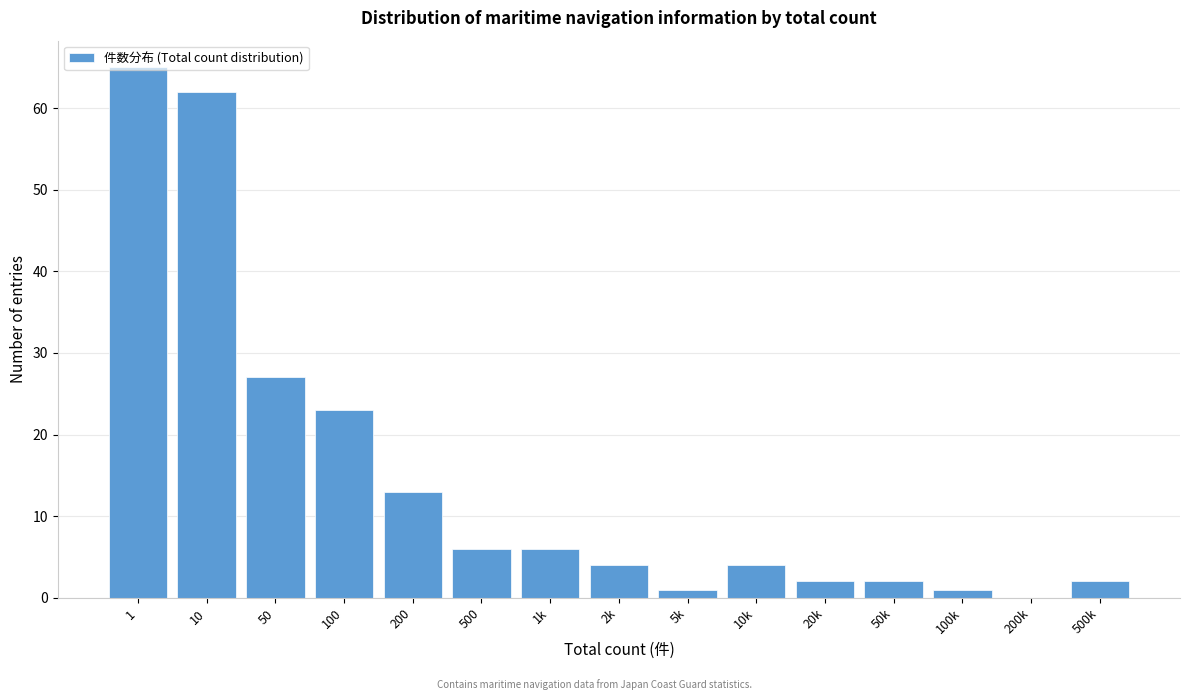

Is it true that the value at 50 is 16?

False